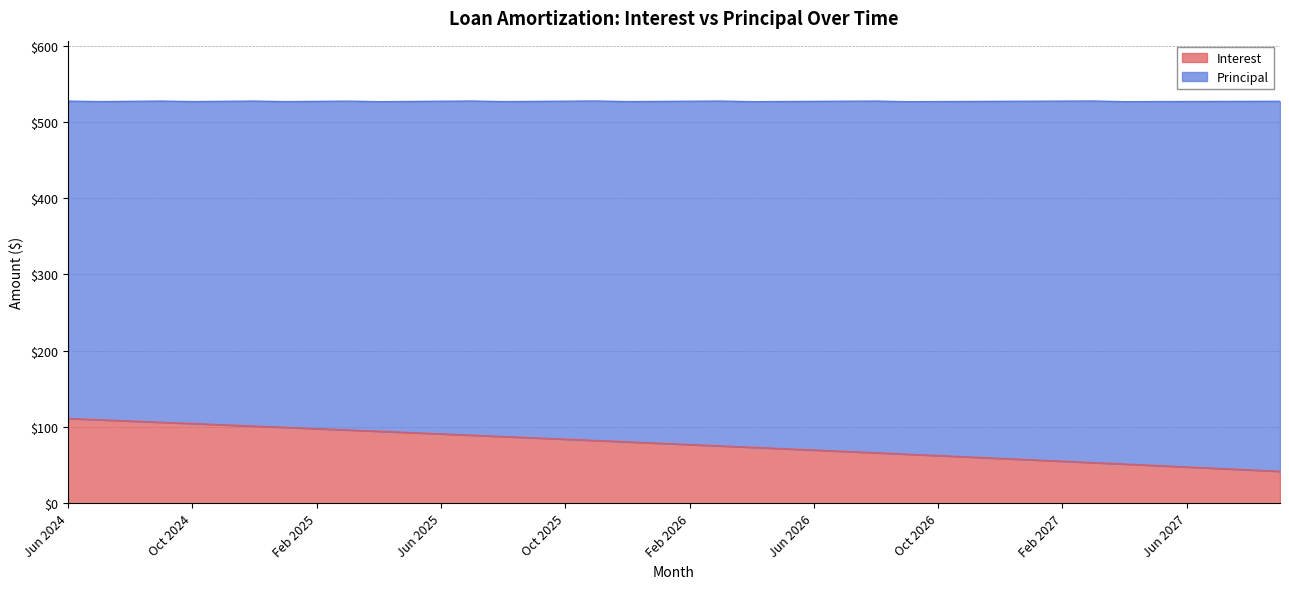

List the labels in order of value, largest first.

Jun 2024, Jul 2024, Aug 2024, Sep 2024, Oct 2024, Nov 2024, Dec 2024, Jan 2025, Feb 2025, Mar 2025, Apr 2025, May 2025, Jun 2025, Jul 2025, Aug 2025, Sep 2025, Oct 2025, Nov 2025, Dec 2025, Jan 2026, Feb 2026, Mar 2026, Apr 2026, May 2026, Jun 2026, Jul 2026, Aug 2026, Sep 2026, Oct 2026, Nov 2026, Dec 2026, Jan 2027, Feb 2027, Mar 2027, Apr 2027, May 2027, Jun 2027, Jul 2027, Aug 2027, Sep 2027